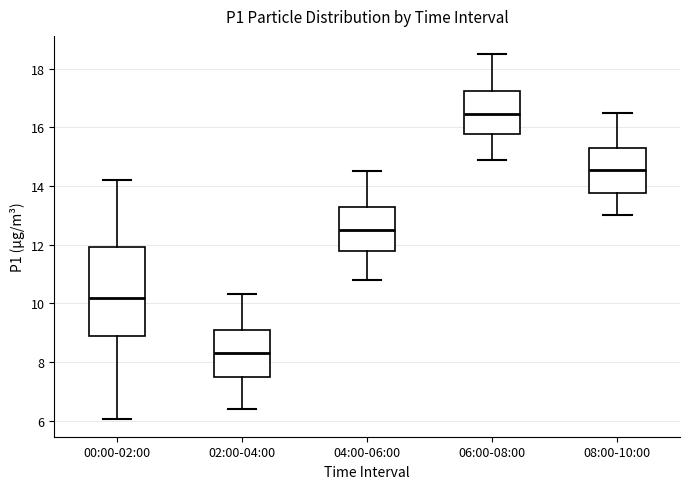

Which box's median line is the lowest?

02:00-04:00